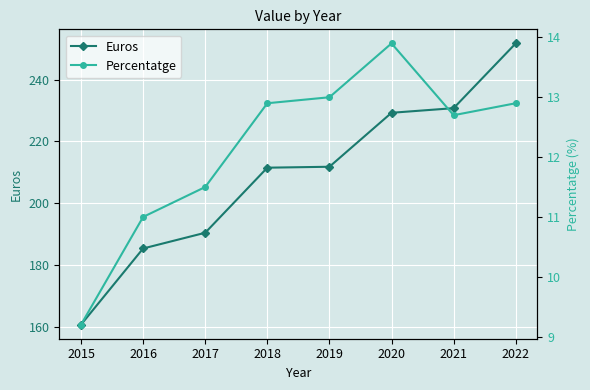

The Euros series shows 211.8 at 2019. True or false?

True